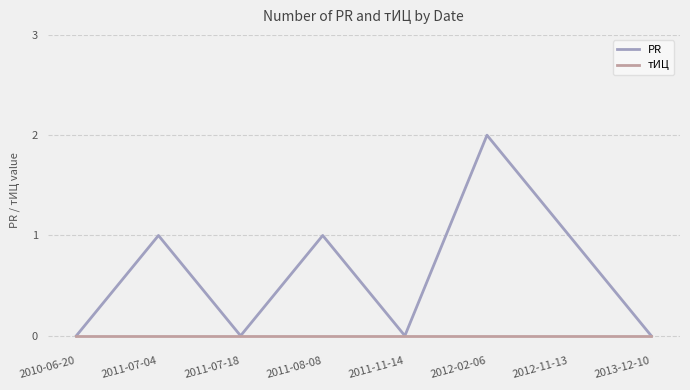

Which category has the highest value across all series?

2012-02-06